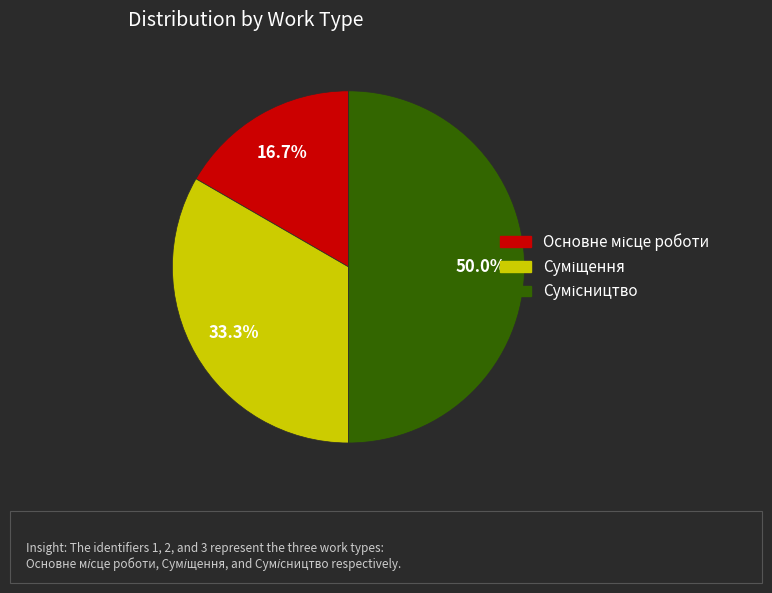

To the nearest percent, what is the difference between the largest and smallest slice percentages?

33%